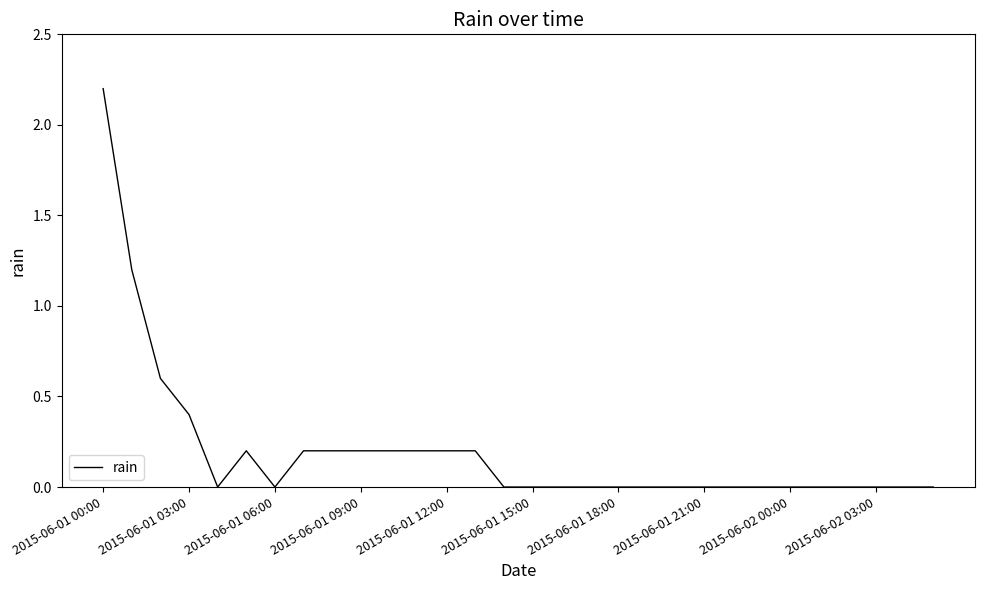

What is the difference between the maximum and minimum values?

2.2